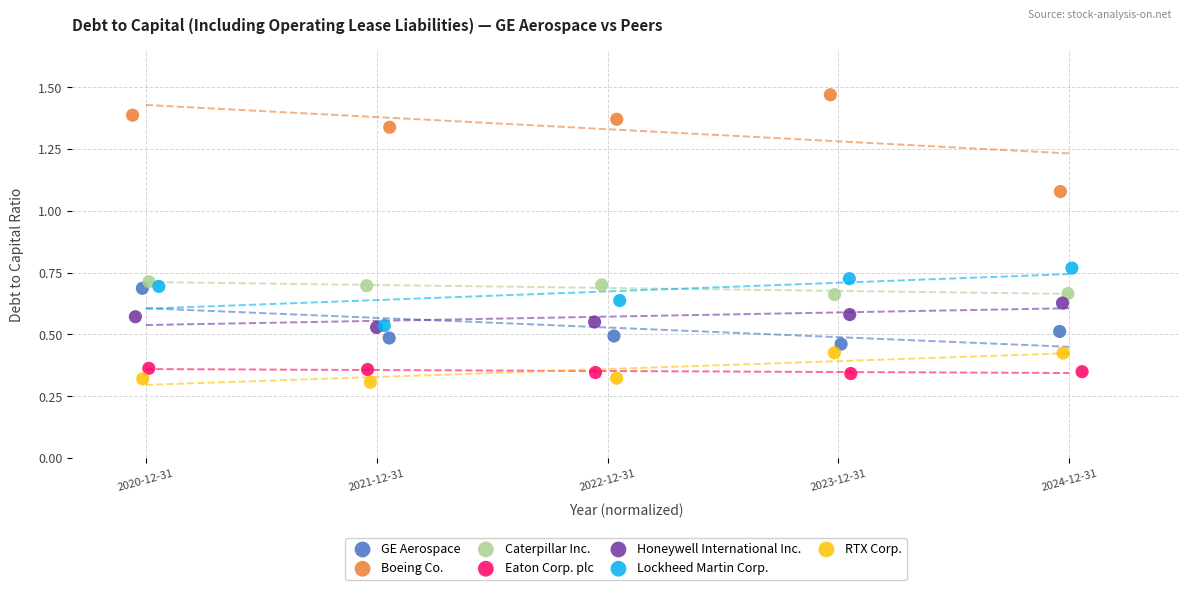

Which series reaches the maximum Y coordinate?

Boeing Co.